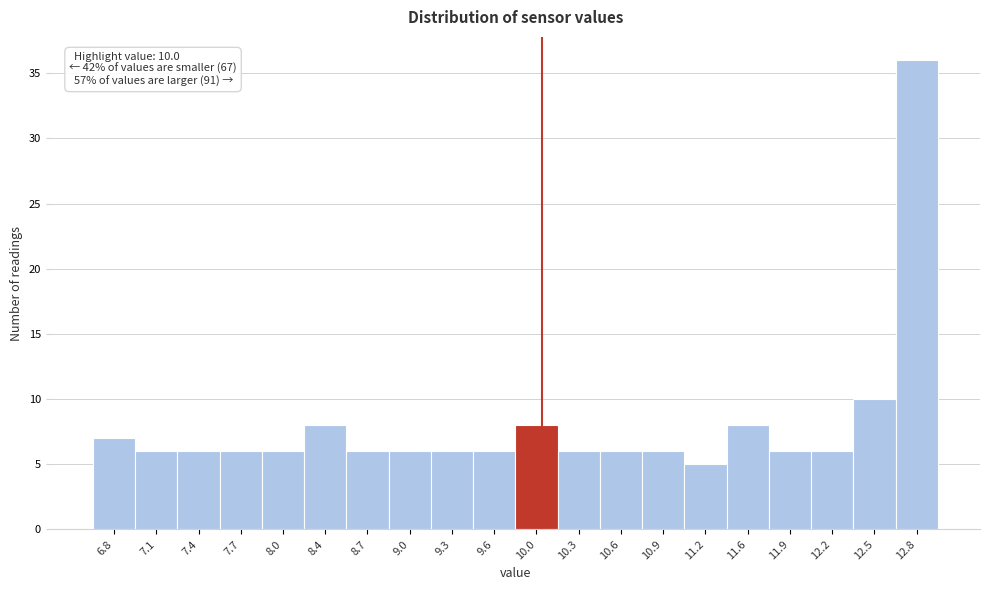

Which range on the x-axis has the tallest bar?

12.68 to 13.00